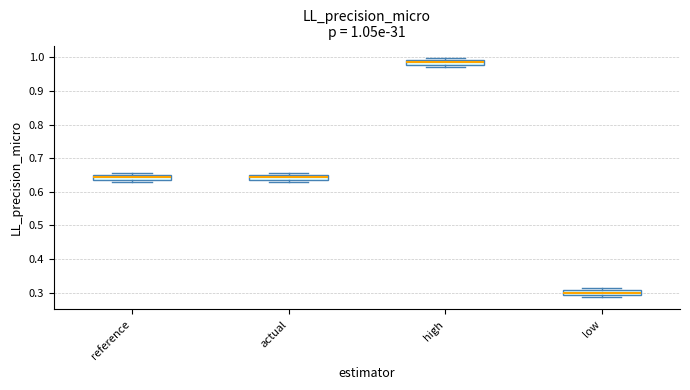

Which box has the highest median line?

high